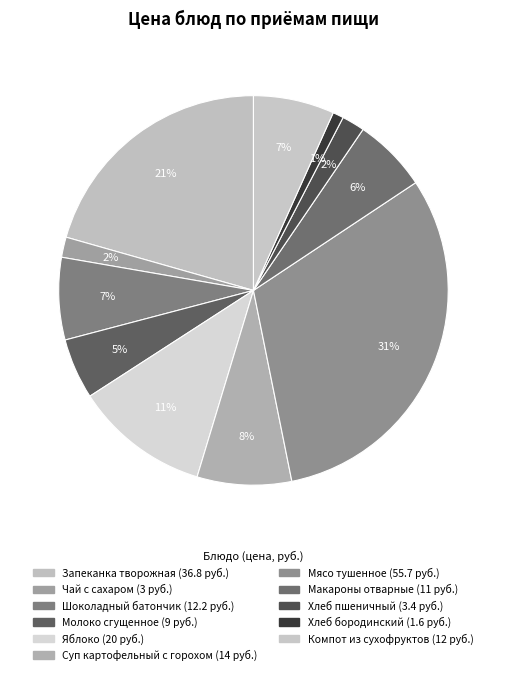

Approximately how many times larger is the value at Шоколадный батончик compared to Чай с сахаром?

4.1